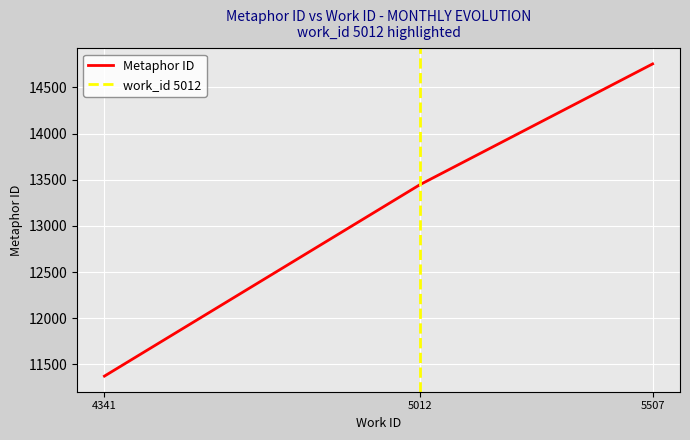

What is the change in value from 4341 to 5507?

+3381